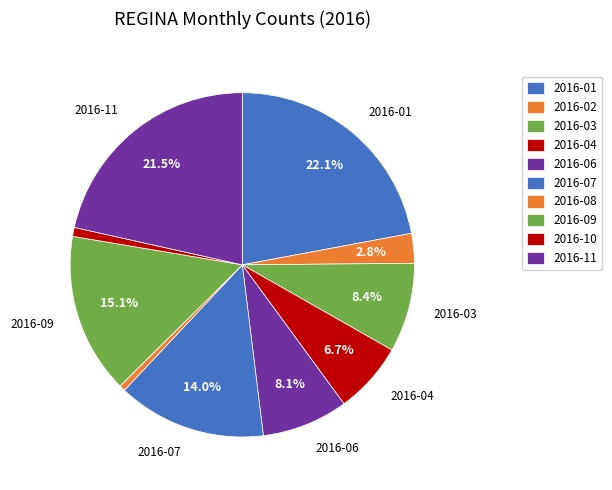

Count the number of slices in the pie.

10